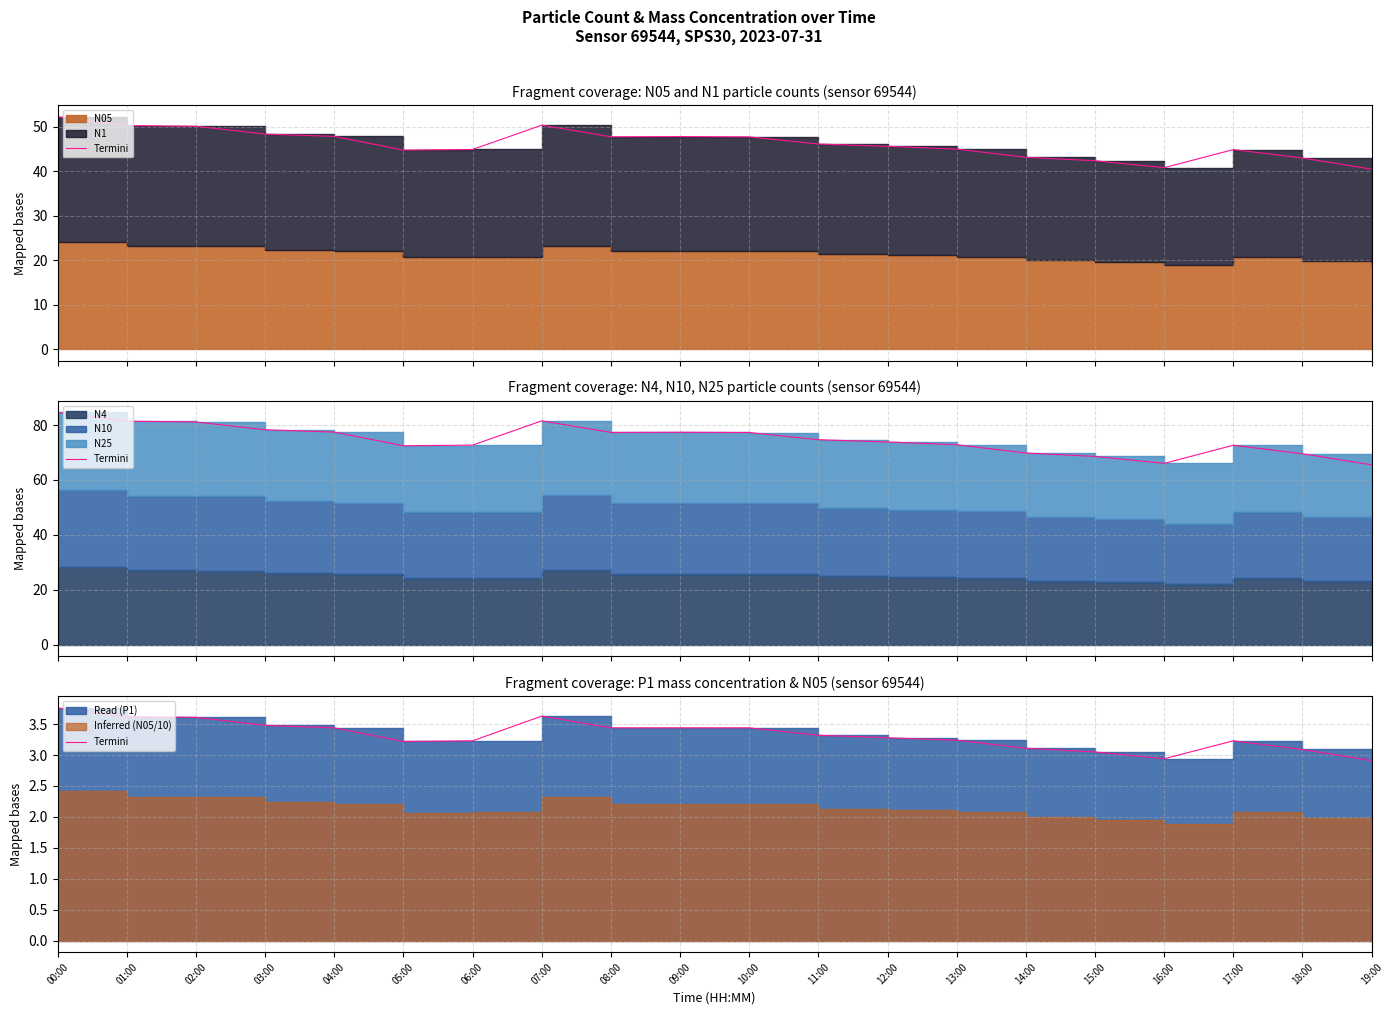

Rank the categories by value from highest to lowest.

00:00, 07:00, 01:00, 02:00, 03:00, 04:00, 08:00, 09:00, 10:00, 11:00, 12:00, 13:00, 06:00, 17:00, 05:00, 14:00, 18:00, 15:00, 16:00, 19:00